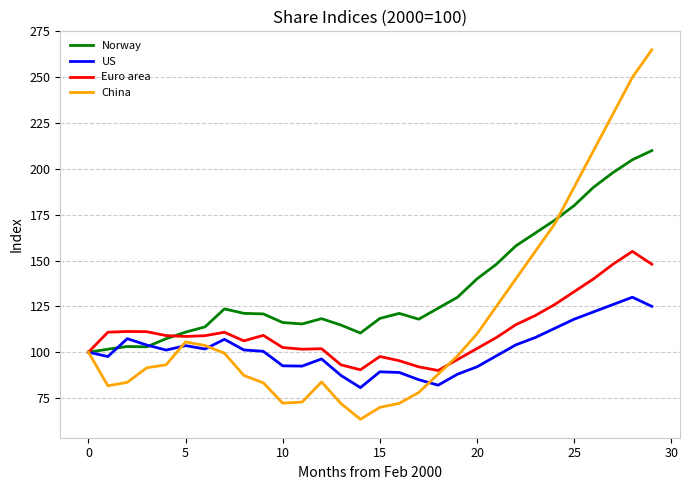

List the series in order of their overall mean, highest first.

Norway, China, Euro area, US